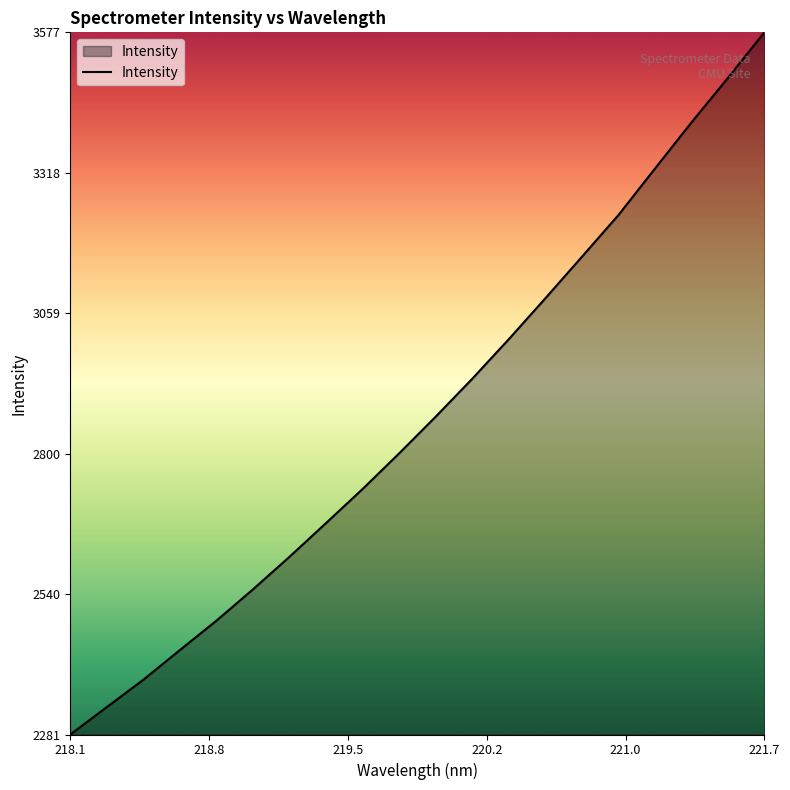

What is the greatest value displayed?

3576.6